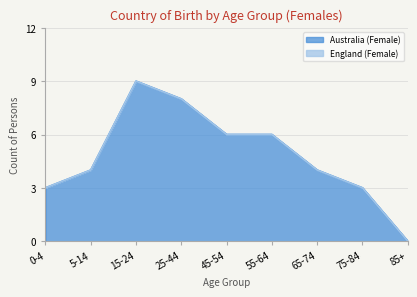

Reading left to right, list all the values displayed in this chart.

3	4	9	8	6	6	4	3	0